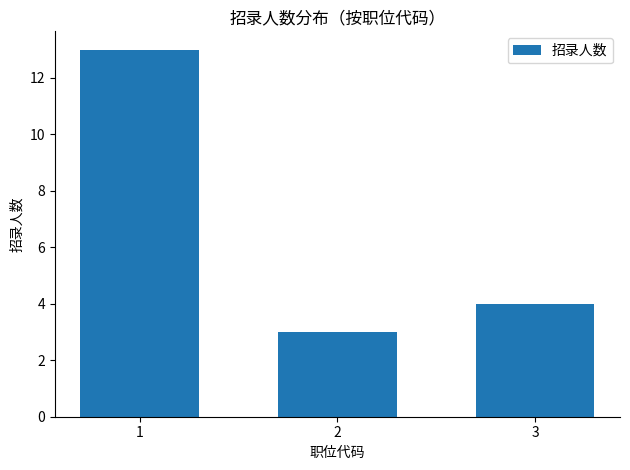

The chart shows a value of 13 at 1. True or false?

True